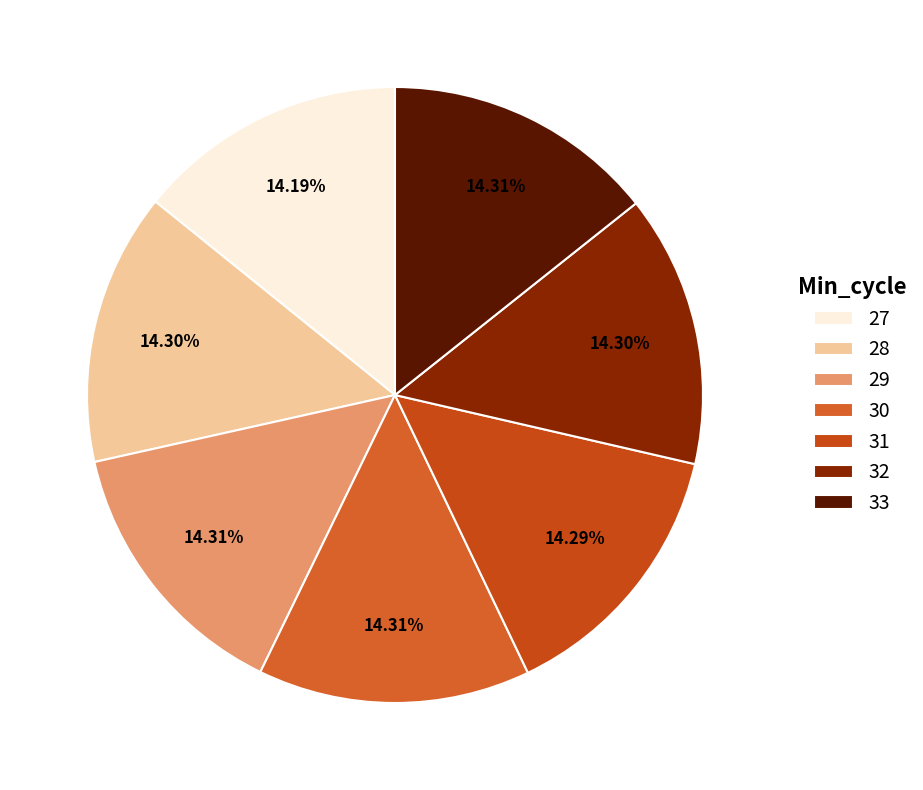

To the nearest percent, what percentage of the pie is 30?

14%